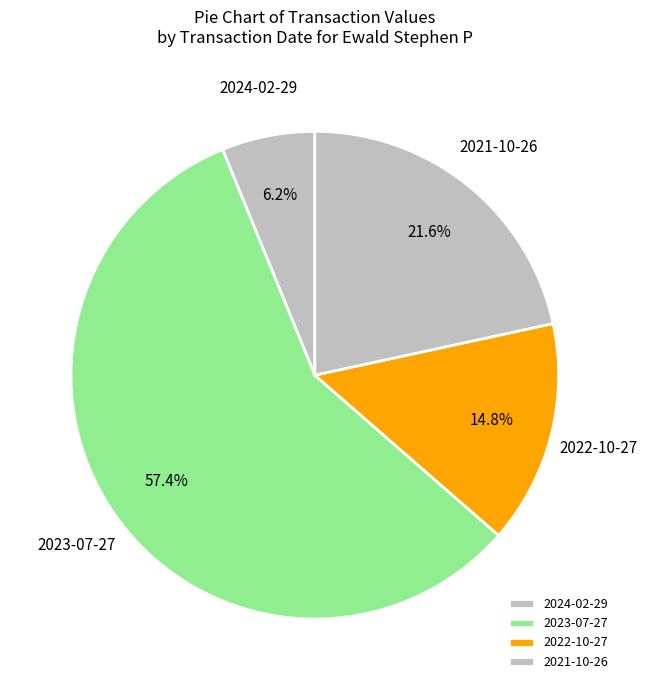

Is it true that 2024-02-29 is 6% of the pie?

True